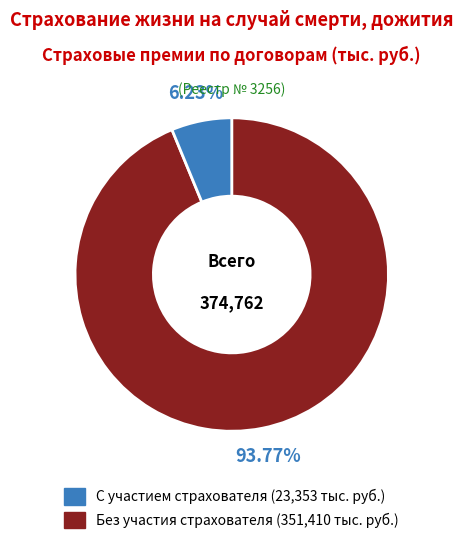

Does any single category account for the majority?

Yes